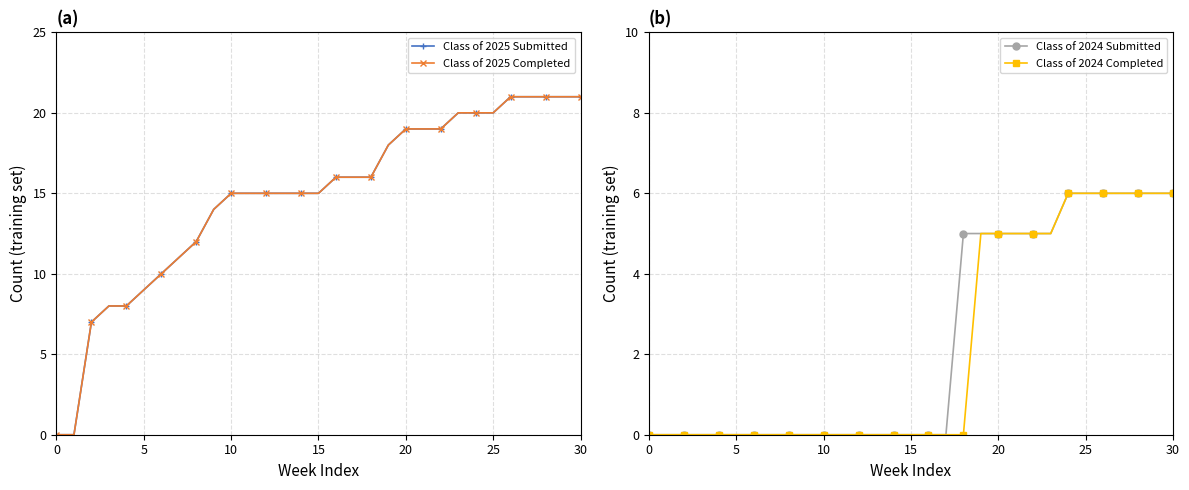

What is the label of the 27th point from the left?

26